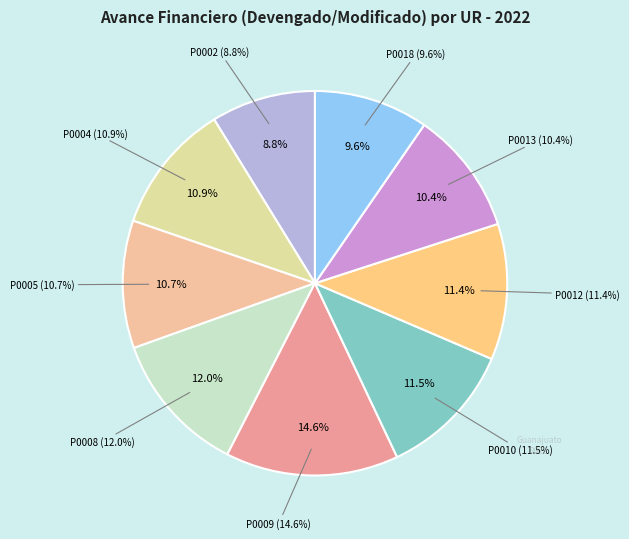

How many slices are in this pie chart?

9